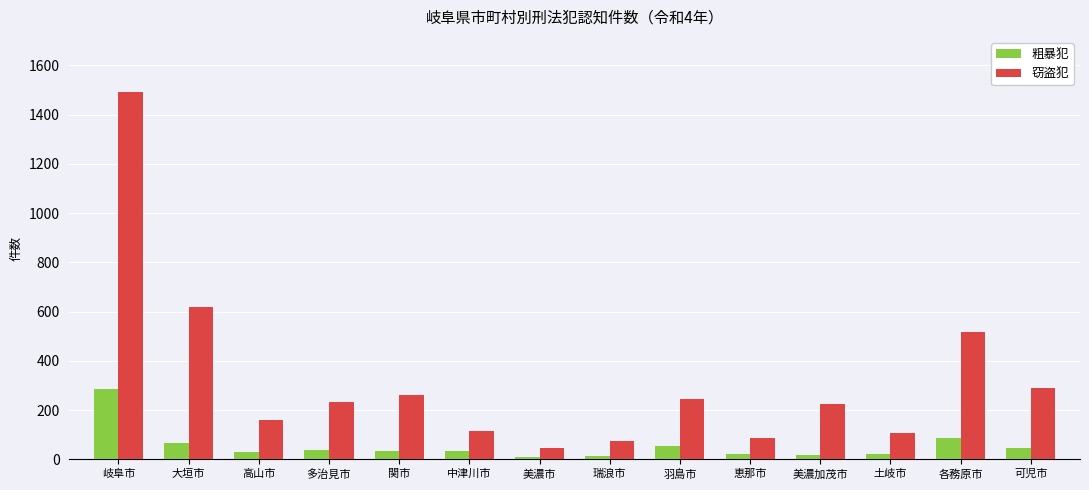

How many data points does each series have?

14